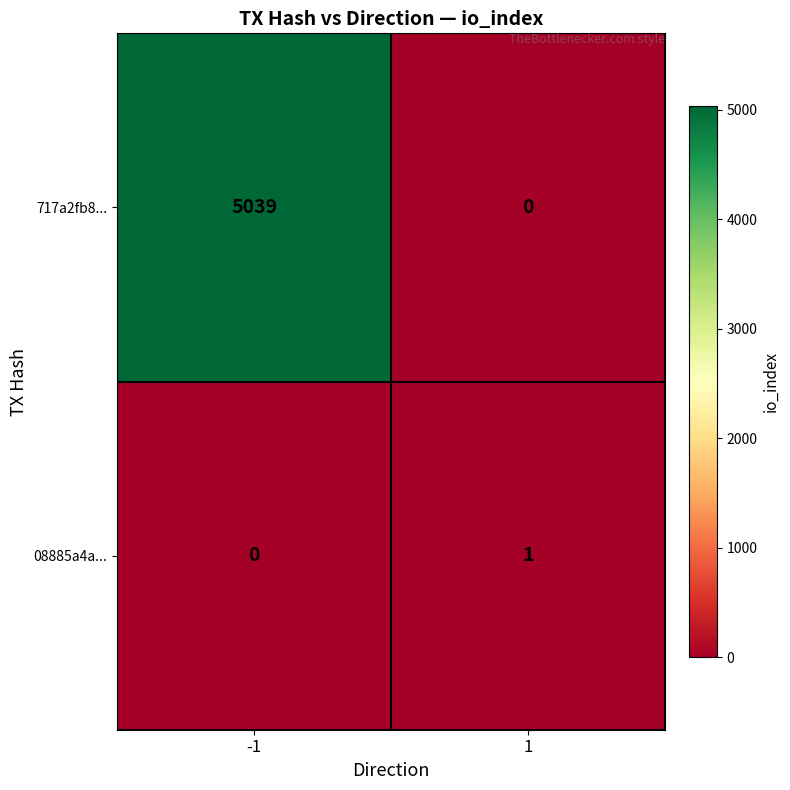

Is it true that 717a2fb8... equals 0 at 1?

True